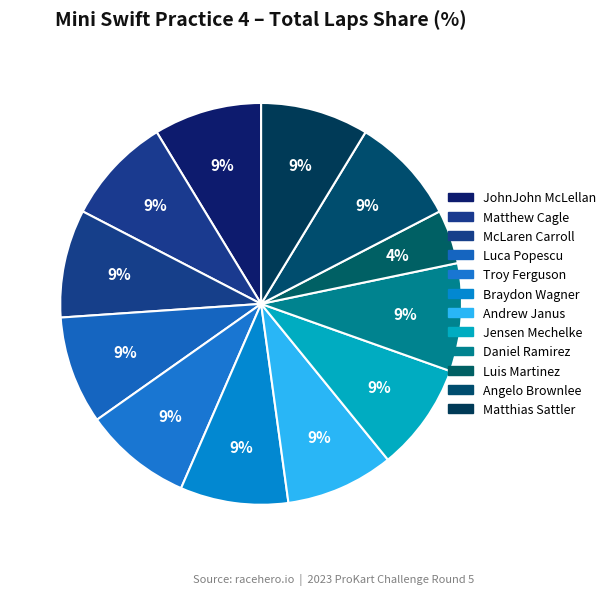

Which has a higher value, Troy Ferguson or Jensen Mechelke?

Troy Ferguson